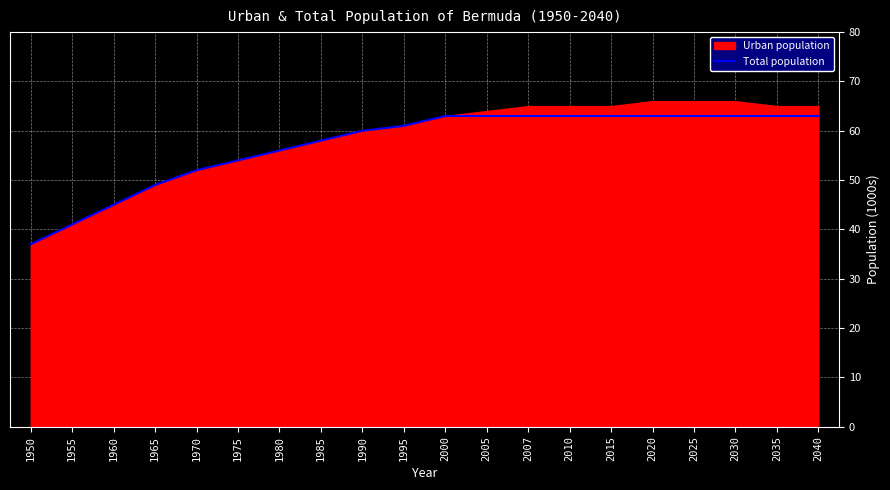

Is it true that Total population equals 63 at 2030?

True